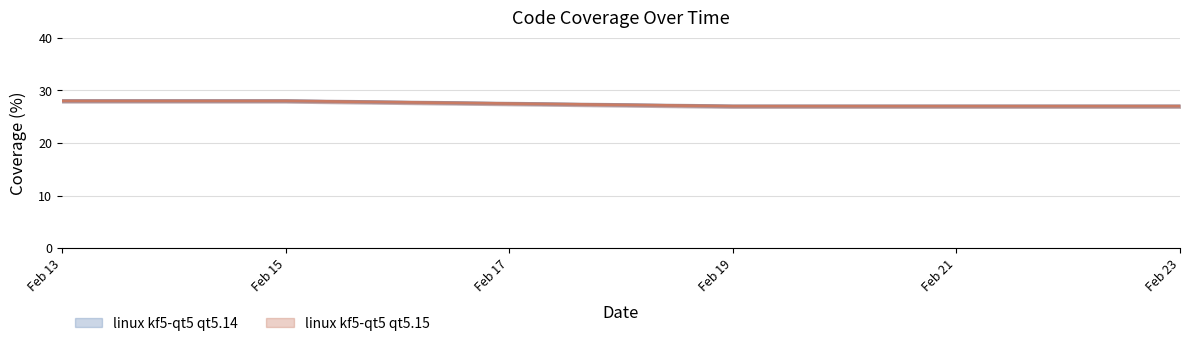

The linux kf5-qt5 qt5.14 line series shows 41 at Feb 19. True or false?

False